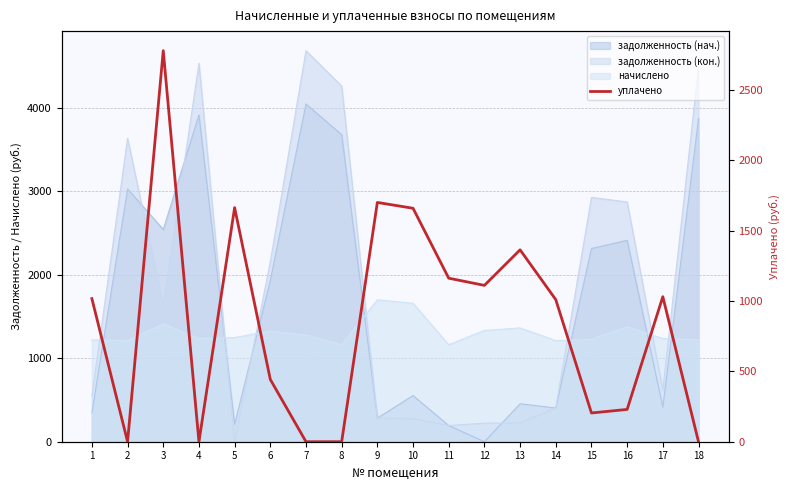

What is the change in value from 8 to 9?

+1700.2